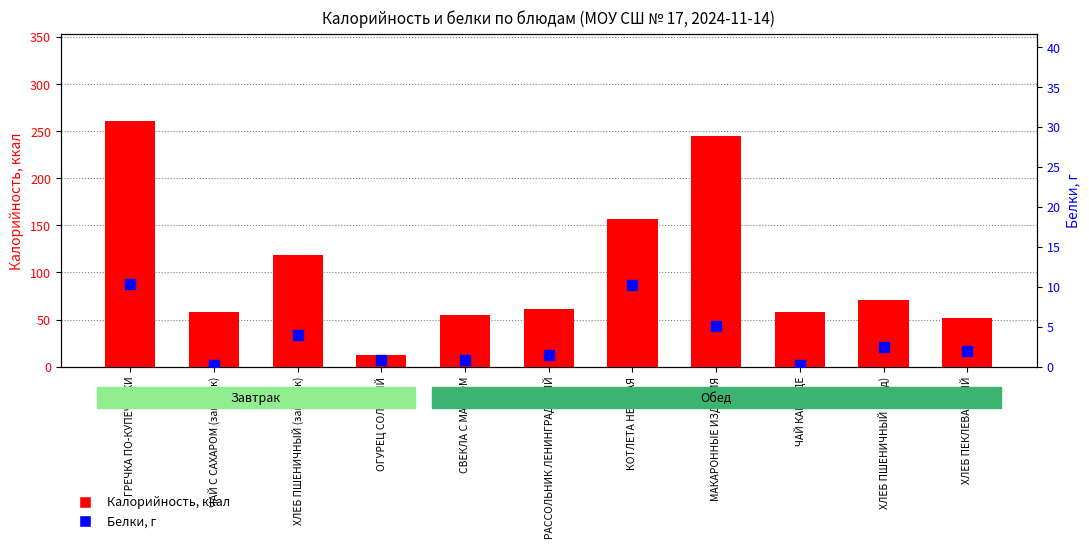

At how many categories does at least one series exceed 208?

2